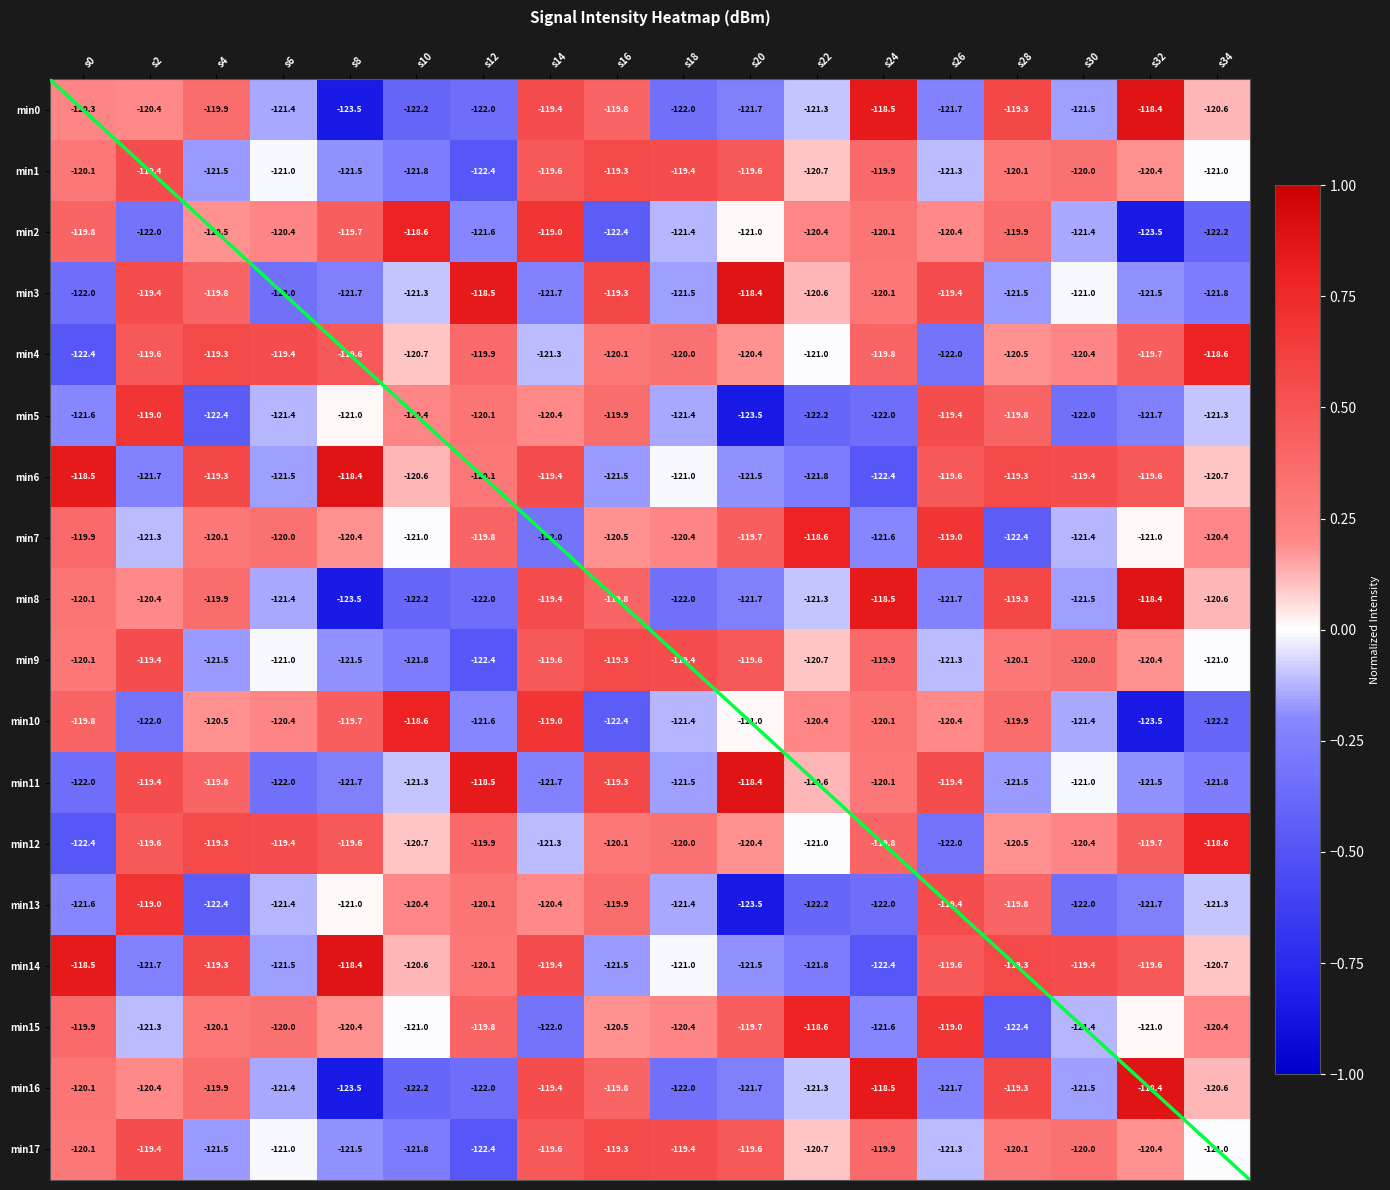

Is the value of min4 at s32 greater than the value of min8 at s30?

Yes